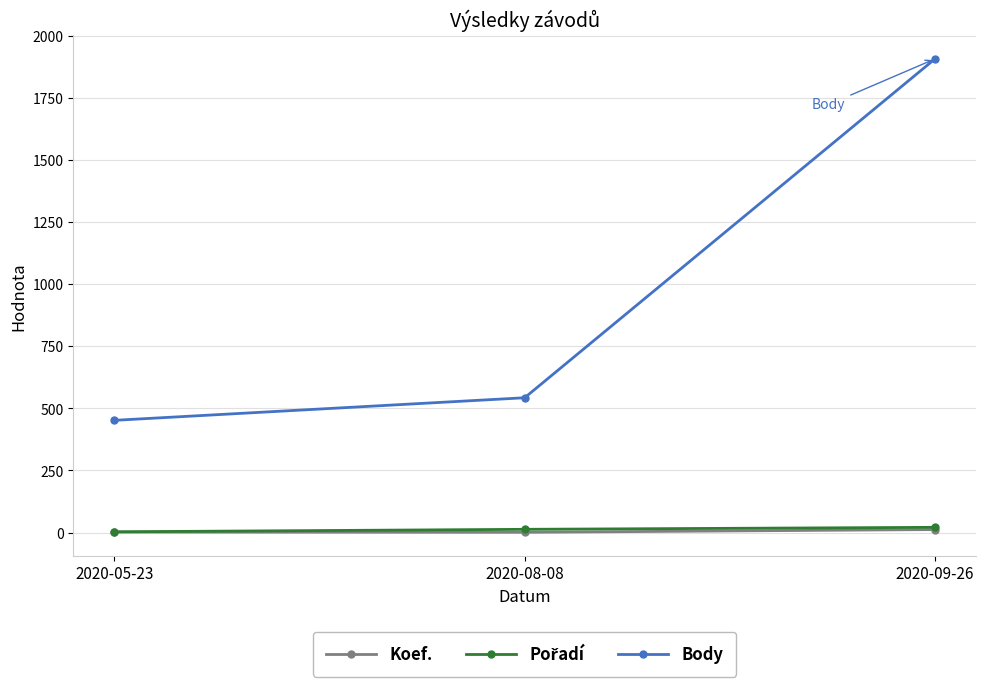

Where is Body nearest to the value 1180?

2020-08-08